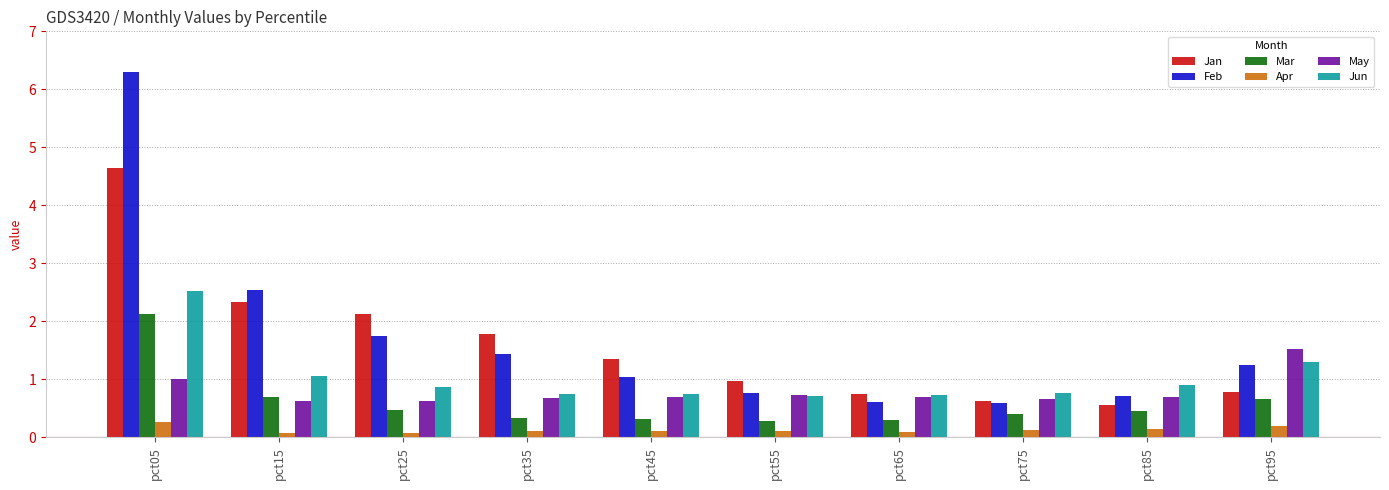

What value does the Apr series have at pct65?

0.1